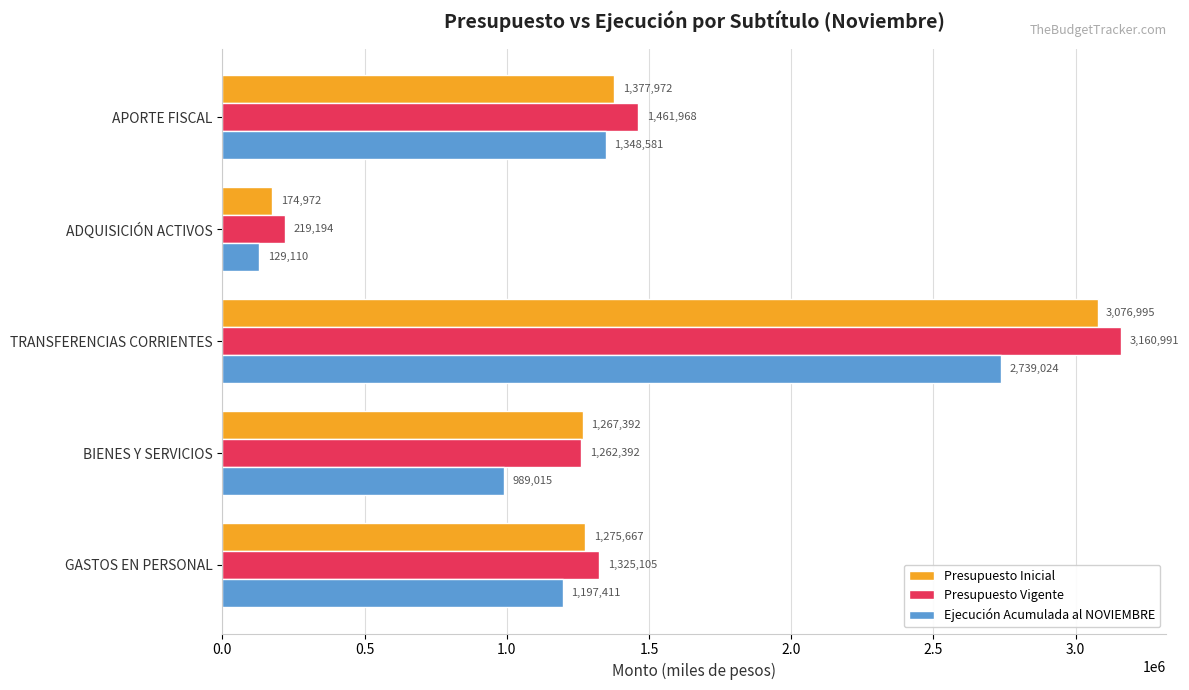

What is the maximum value for Ejecución Acumulada al NOVIEMBRE?

2739024